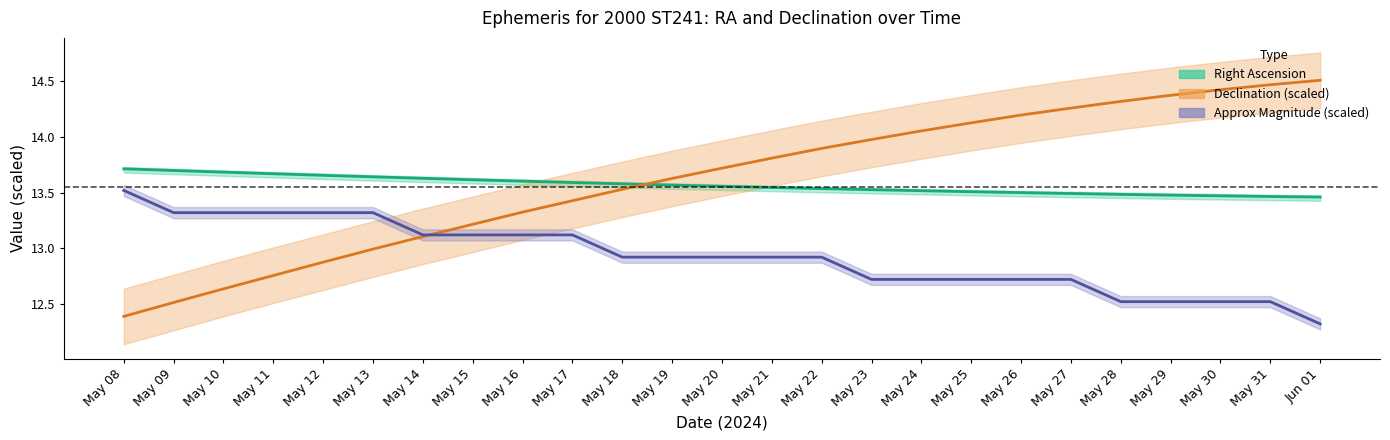

Is it true that Approx Mag. equals 4.5 at May 11?

False